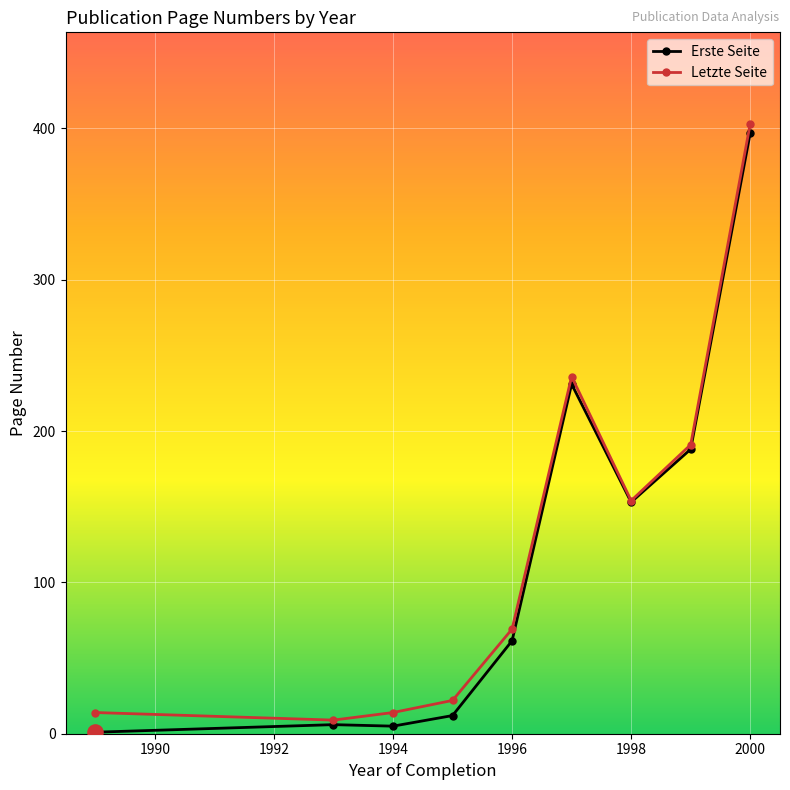

True or false: Letzte Seite has more than 2 points higher than both neighbors.

False